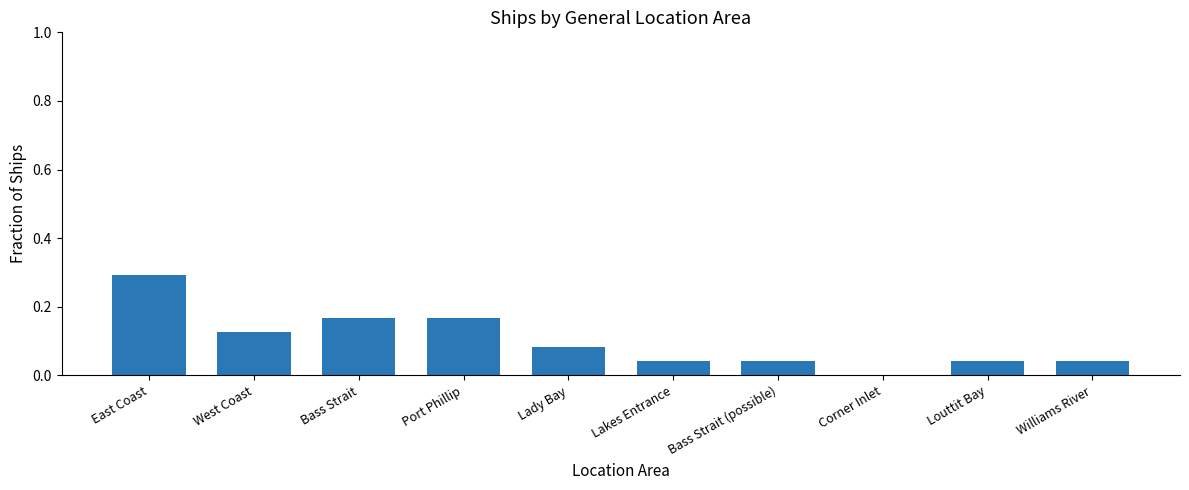

True or false: the data shows 0.1 at Williams River.

False